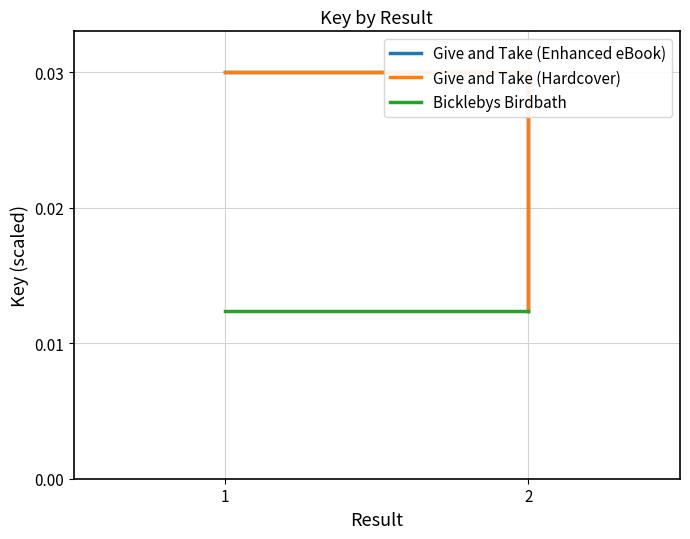

Where is Give and Take (Enhanced eBook) nearest to the value 0?

2